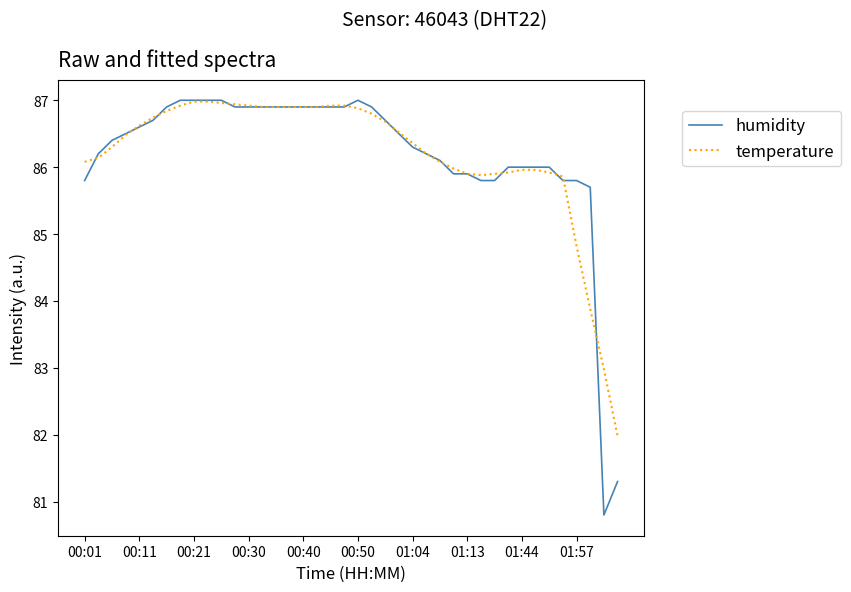

Which series has the largest range (max minus min)?

humidity